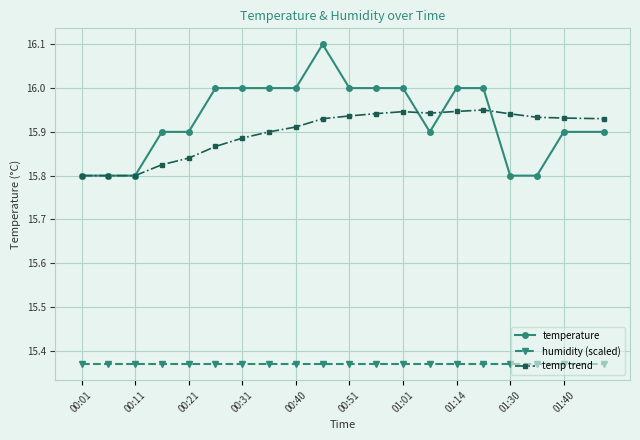

List the series in order of their peak value, highest first.

temperature, temp trend, humidity (scaled)